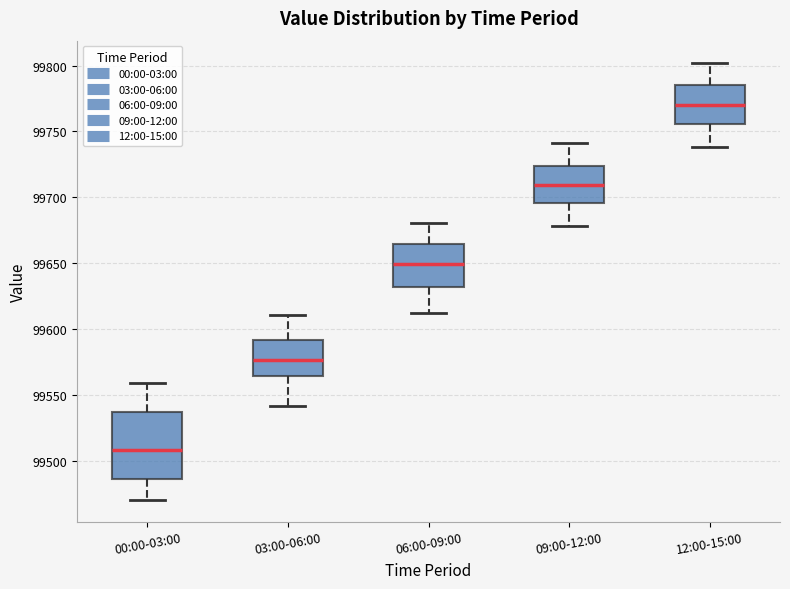

Reading left to right, read every box against the y-axis: the position of its median line, the range the box covers, and the ends of its whiskers. The values are not printed on the chart, so give them approximately, as read against the axis.

00:00-03:00: median 99510, box 99485 to 99535, whiskers 99470 to 99560
03:00-06:00: median 99575, box 99565 to 99590, whiskers 99540 to 99610
06:00-09:00: median 99650, box 99630 to 99665, whiskers 99610 to 99680
09:00-12:00: median 99710, box 99695 to 99725, whiskers 99680 to 99740
12:00-15:00: median 99770, box 99755 to 99785, whiskers 99740 to 99800